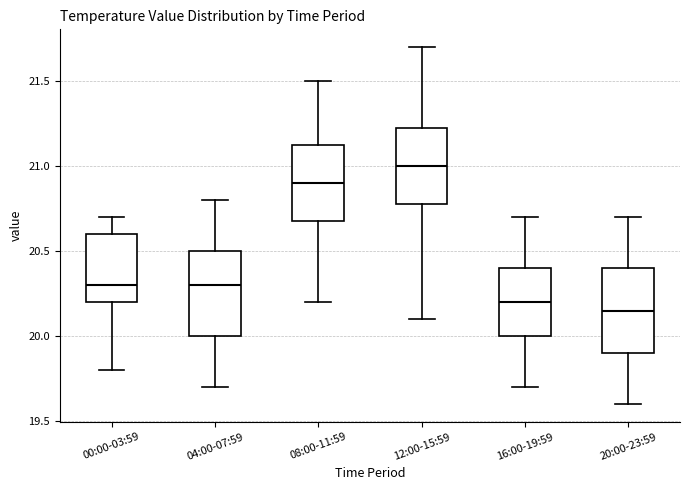

Which box's median line is the lowest?

20:00-23:59